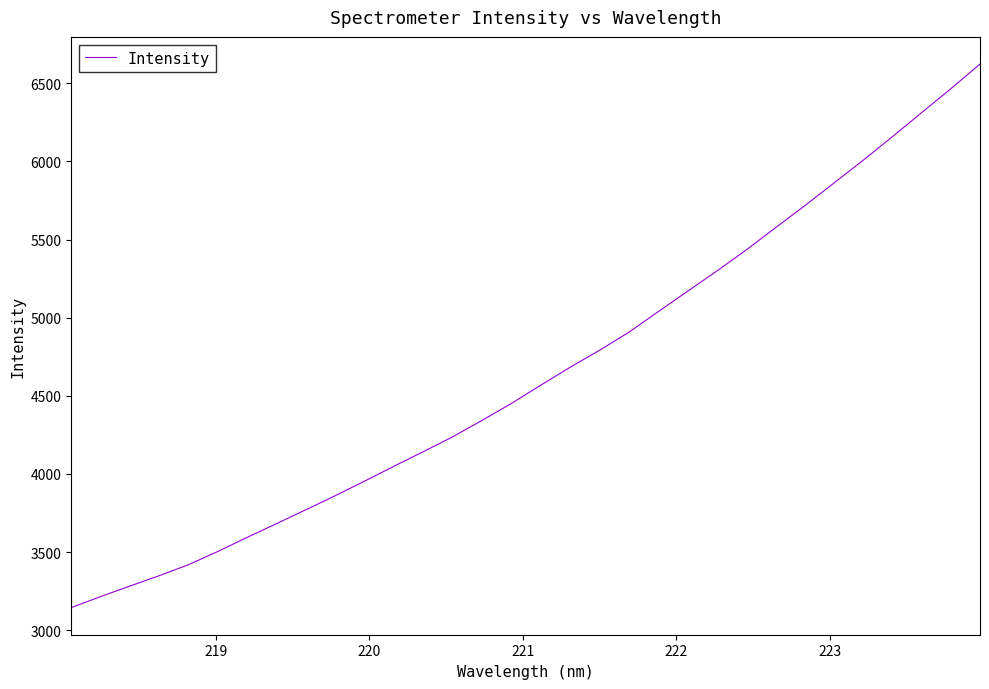

What is the minimum value shown in the chart?

3144.7